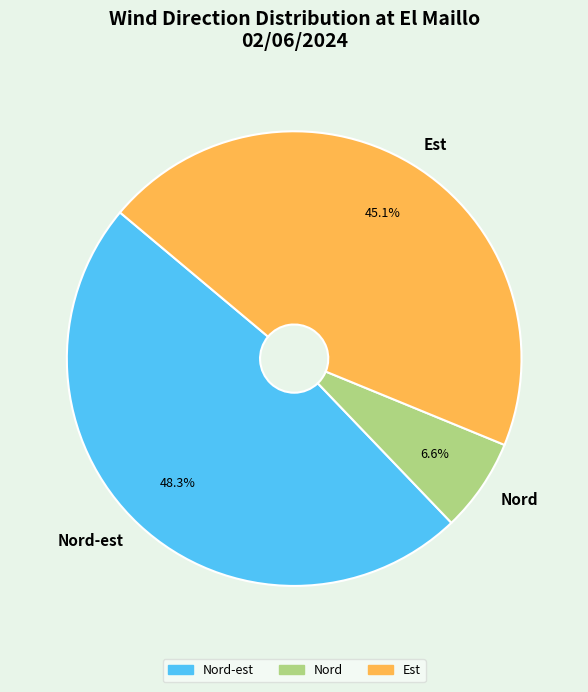

To the nearest percent, what percentage of the pie is Est?

45%